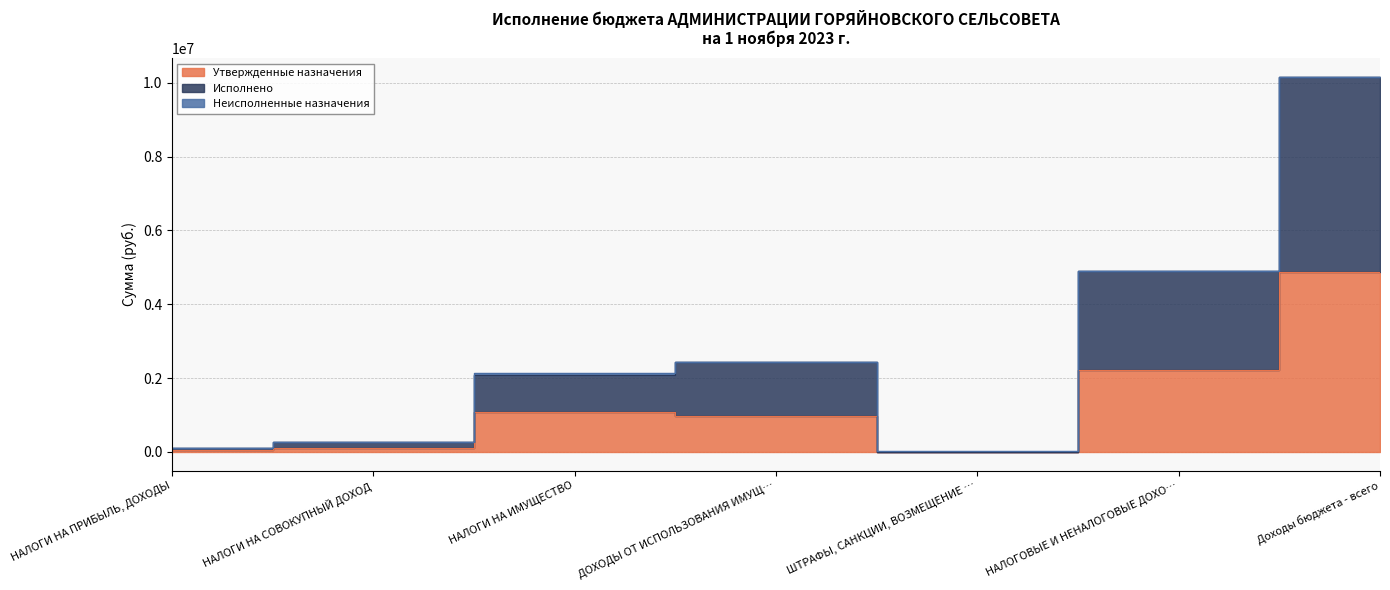

What is the sum of the Утвержденные назначения values at ДОХОДЫ ОТ ИСПОЛЬЗОВАНИЯ ИМУЩ… and ШТРАФЫ, САНКЦИИ, ВОЗМЕЩЕНИЕ …?

976055.0